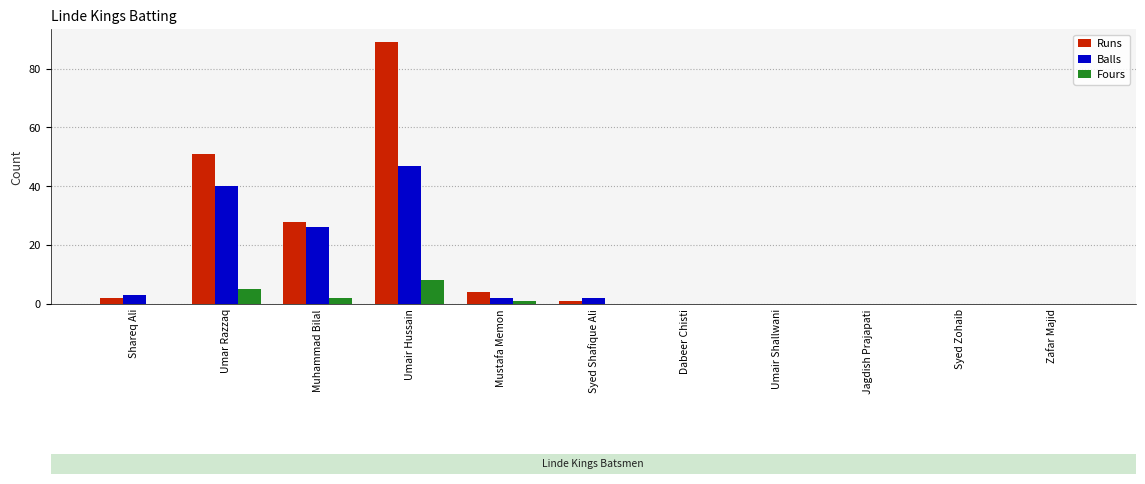

Reading left to right, transcribe all the data shown in this chart.

Runs: Shareq Ali=2	Umar Razzaq=51	Muhammad Bilal=28	Umair Hussain=89	Mustafa Memon=4	Syed Shafique Ali=1	Dabeer Chisti=0	Umair Shallwani=0	Jagdish Prajapati=0	Syed Zohaib=0	Zafar Majid=0
Balls: Shareq Ali=3	Umar Razzaq=40	Muhammad Bilal=26	Umair Hussain=47	Mustafa Memon=2	Syed Shafique Ali=2	Dabeer Chisti=0	Umair Shallwani=0	Jagdish Prajapati=0	Syed Zohaib=0	Zafar Majid=0
Fours: Shareq Ali=0	Umar Razzaq=5	Muhammad Bilal=2	Umair Hussain=8	Mustafa Memon=1	Syed Shafique Ali=0	Dabeer Chisti=0	Umair Shallwani=0	Jagdish Prajapati=0	Syed Zohaib=0	Zafar Majid=0